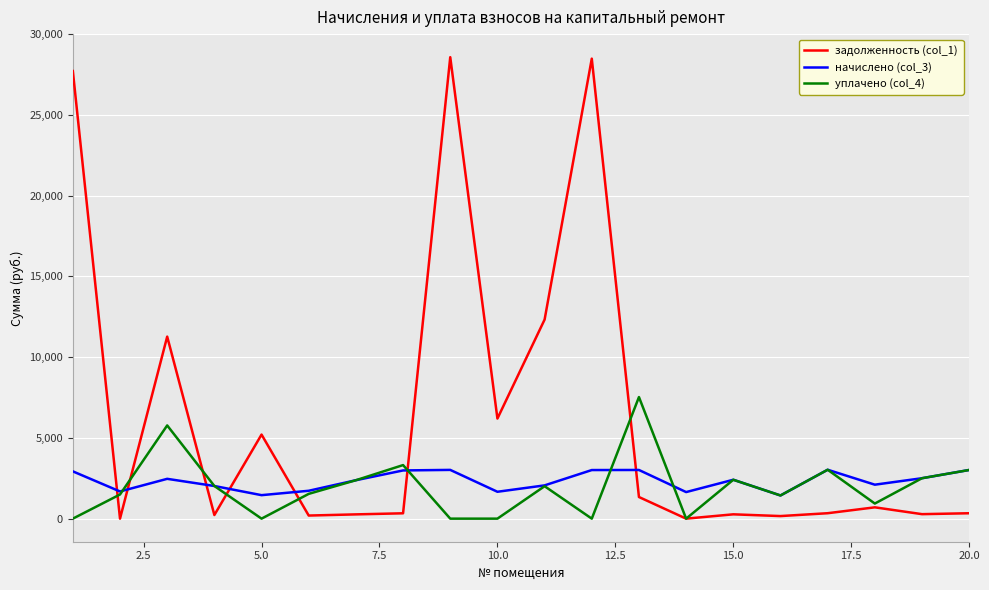

Which series has the widest spread of values?

задолженность (col_1)